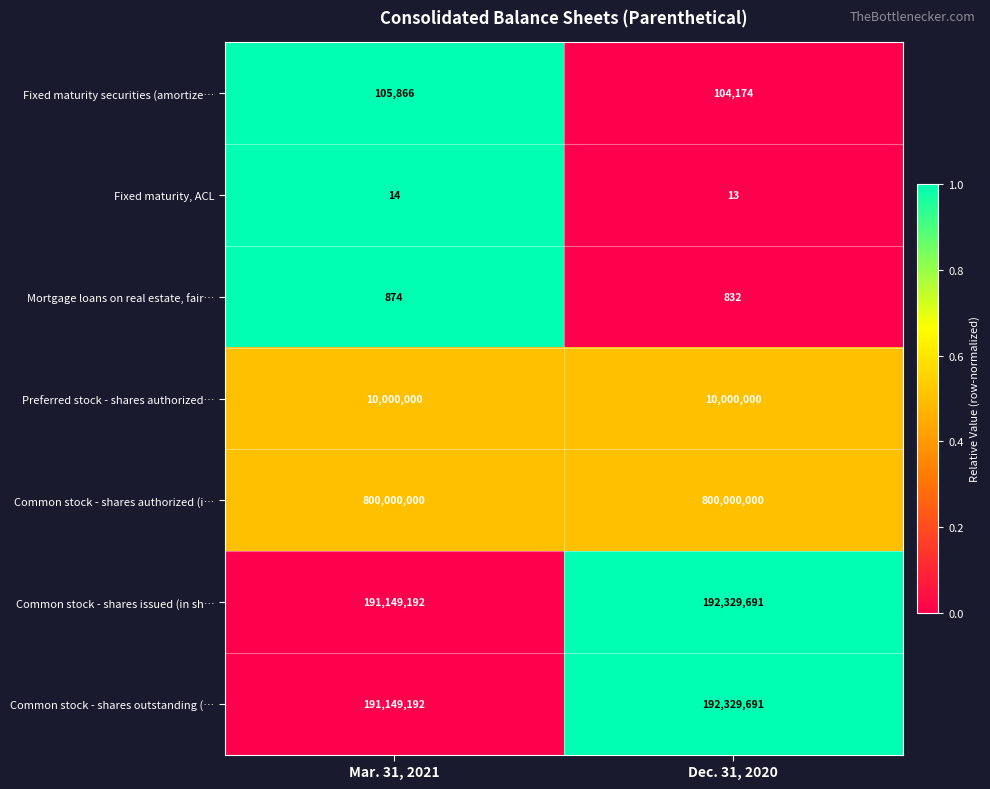

At which category is the sum across all series the highest?

Dec. 31, 2020